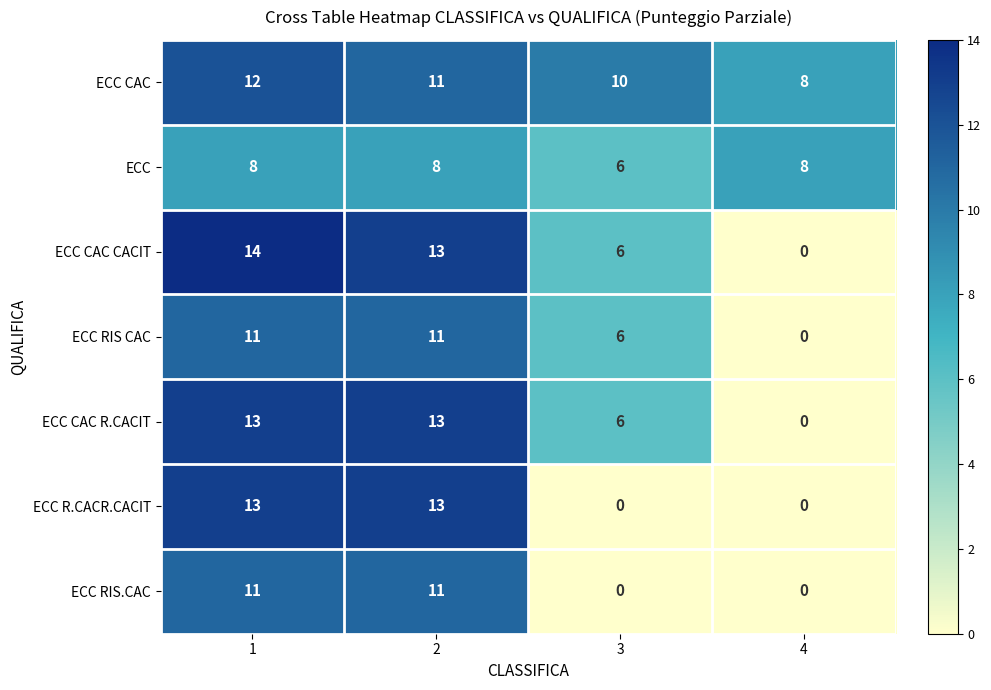

Which series has the largest total across all categories?

ECC CAC